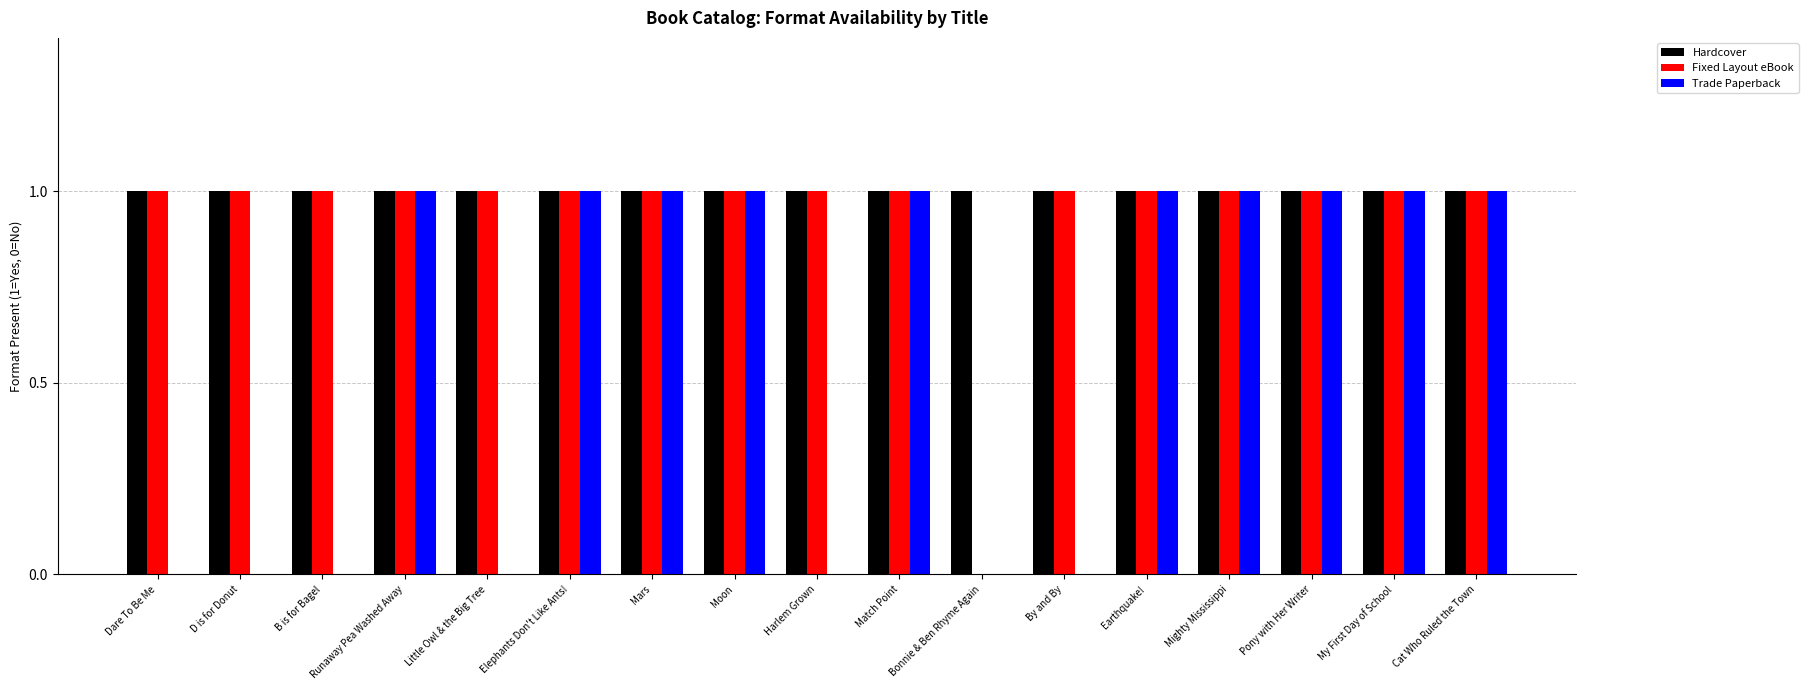

Reading left to right, list all the values displayed in this chart.

Hardcover: 1	1	1	1	1	1	1	1	1	1	1	1	1	1	1	1	1
Fixed Layout eBook: 1	1	1	1	1	1	1	1	1	1	0	1	1	1	1	1	1
Trade Paperback: 0	0	0	1	0	1	1	1	0	1	0	0	1	1	1	1	1